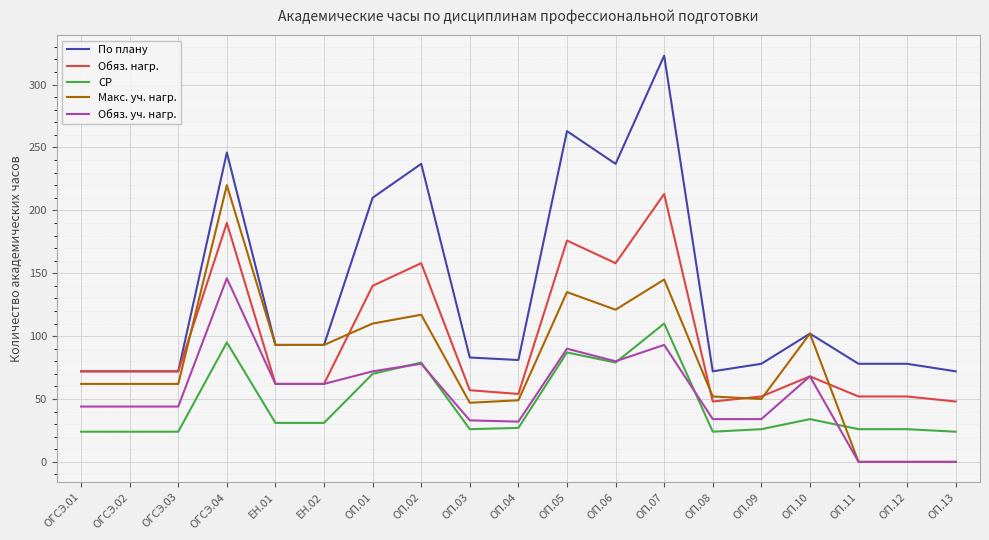

Read the Обяз. нагр. value at ОП.03, to the nearest 5.

55